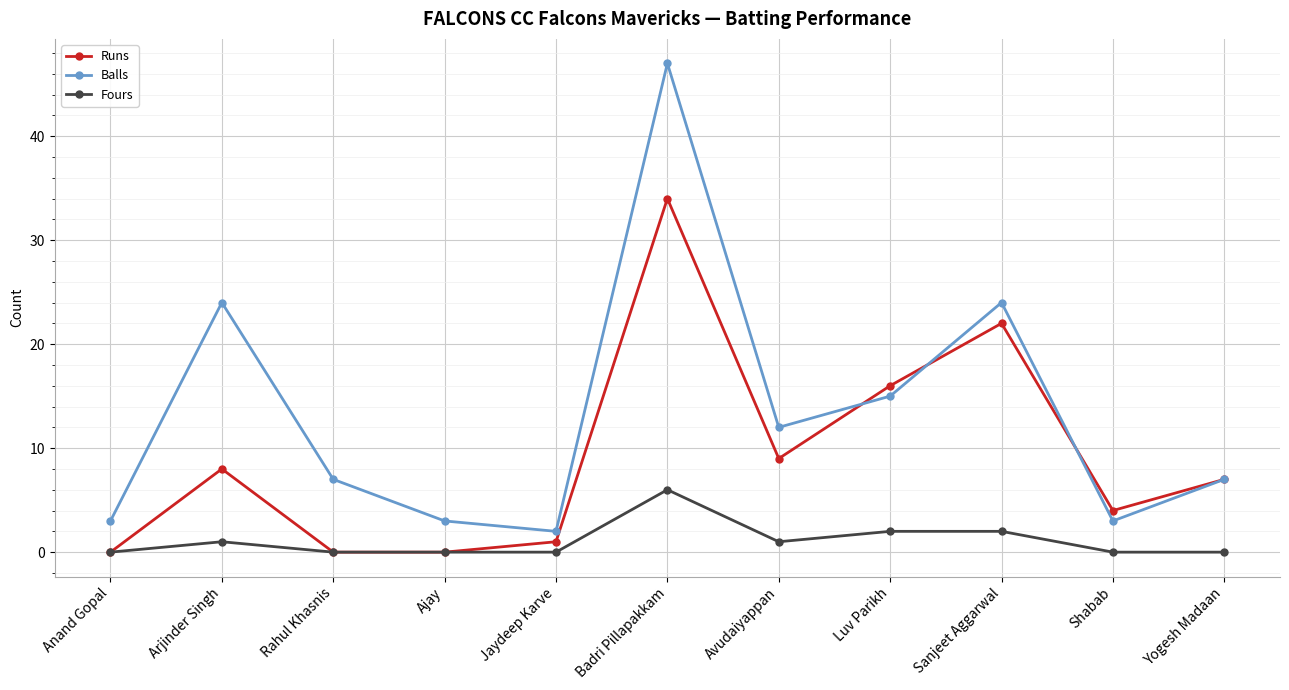

Reading left to right, what are all the values shown in this chart?

Runs: 0	8	0	0	1	34	9	16	22	4	7
Balls: 3	24	7	3	2	47	12	15	24	3	7
Fours: 0	1	0	0	0	6	1	2	2	0	0